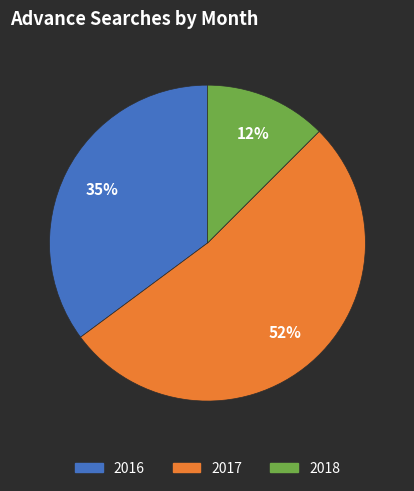

Is there any slice that represents more than half of the pie?

Yes